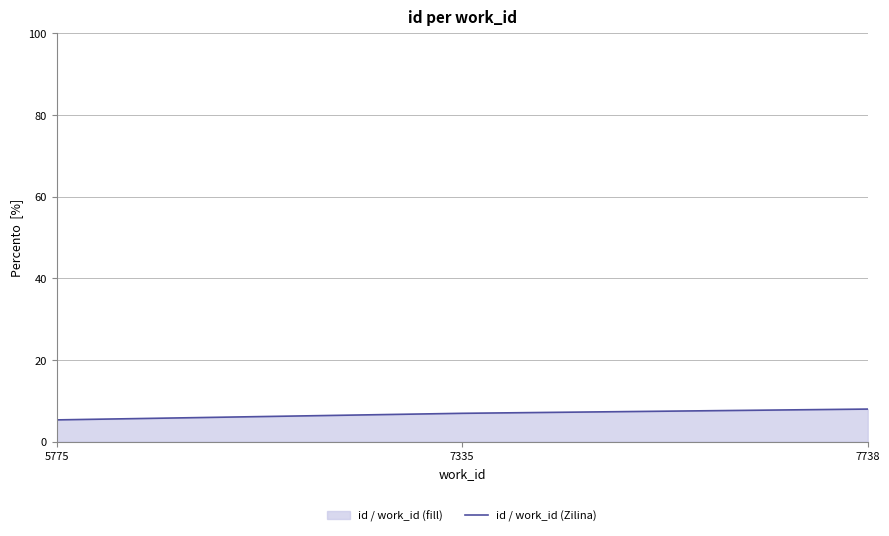

What is the sum of the values at 7335 and 5775?

12.3